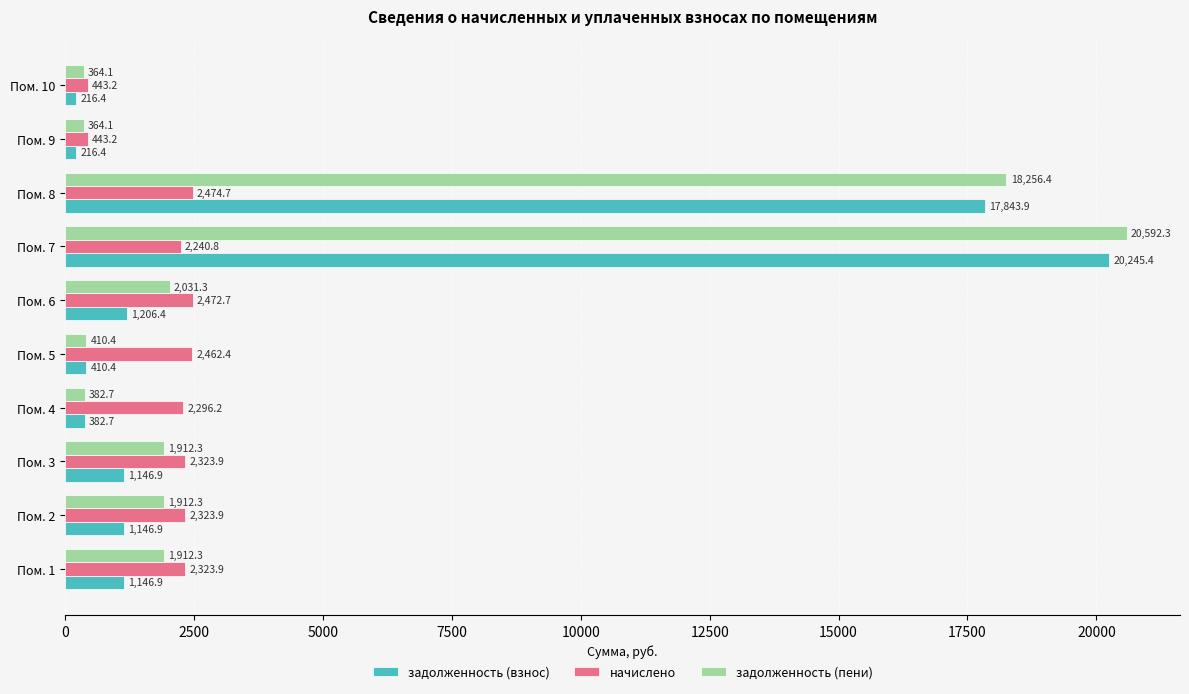

Is the value of начислено at Пом. 10 greater than the value of задолженность (пени) at Пом. 6?

No